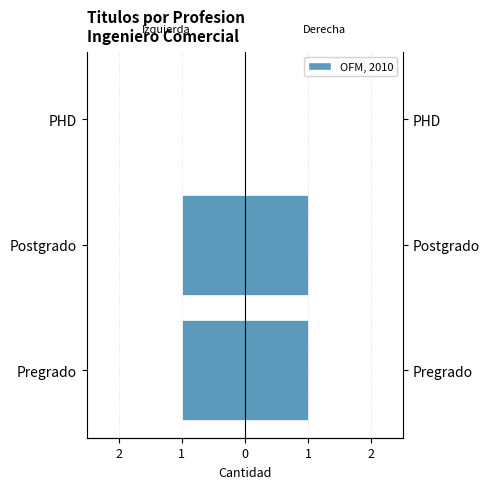

What is the value of the Titulos de Pregrado: bar at the 2nd from the left?

-1